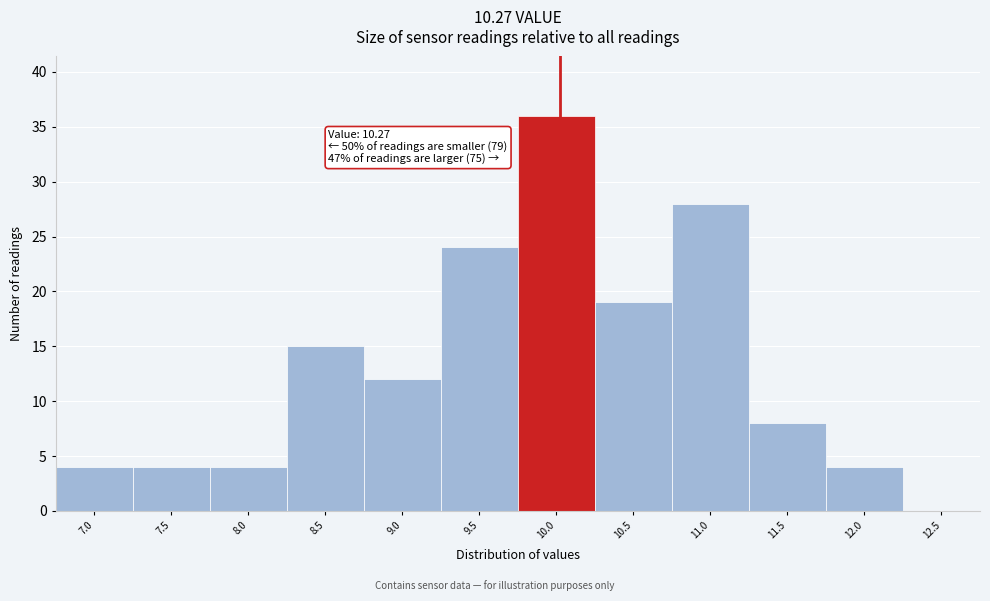

Reading left to right, list all the values displayed in this chart.

7.0=4	7.5=4	8.0=4	8.5=15	9.0=12	9.5=24	10.0=36	10.5=19	11.0=28	11.5=8	12.0=4	12.5=0